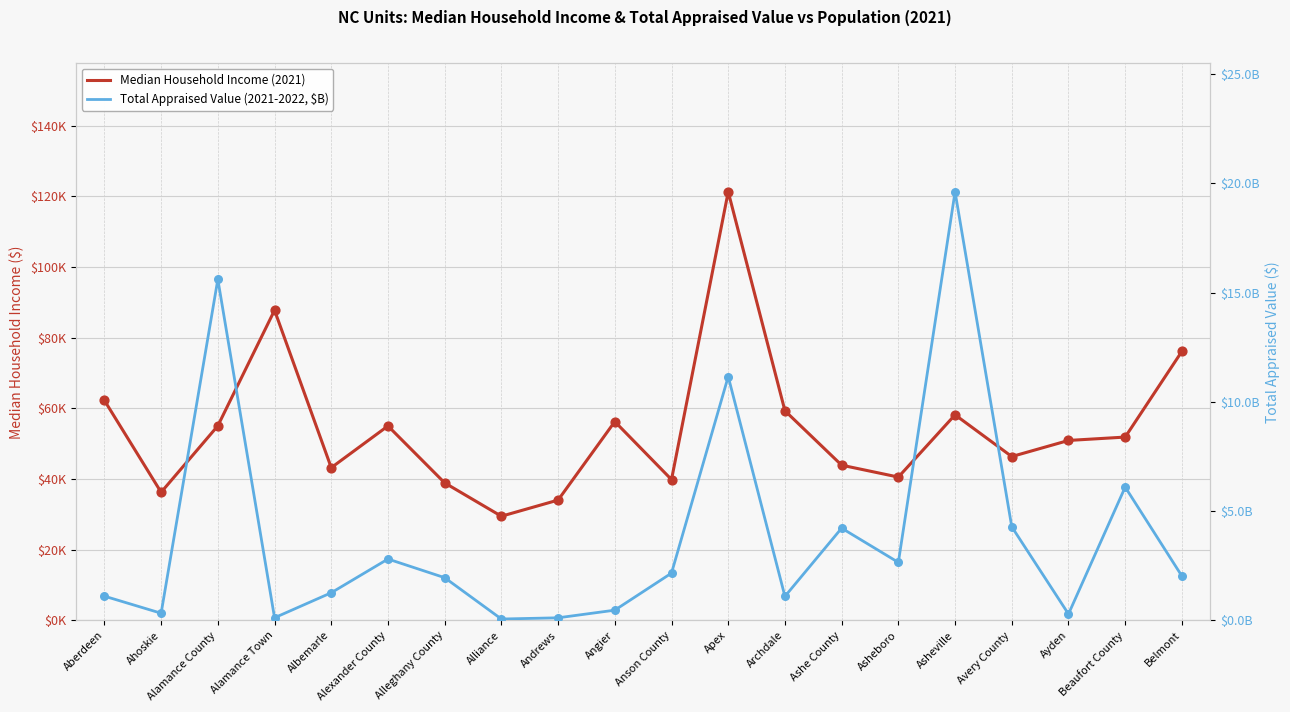

Which series contains the highest Y value?

Median Household Income (2021)